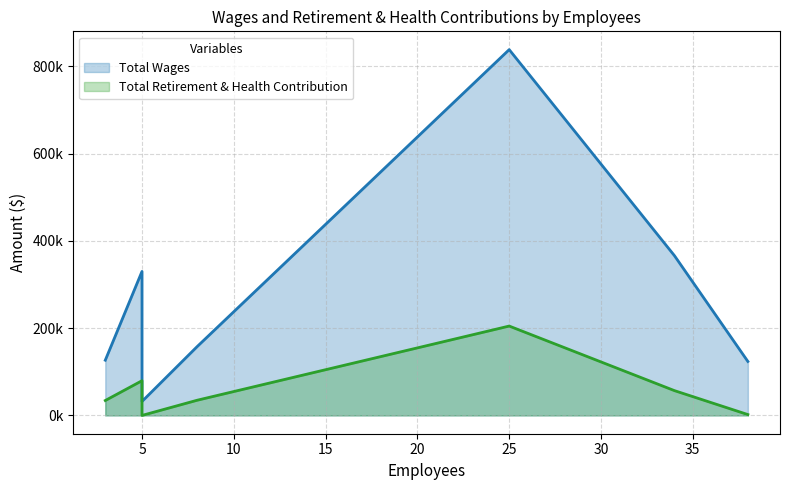

True or false: Total Wages has more than 0 points higher than both neighbors.

False